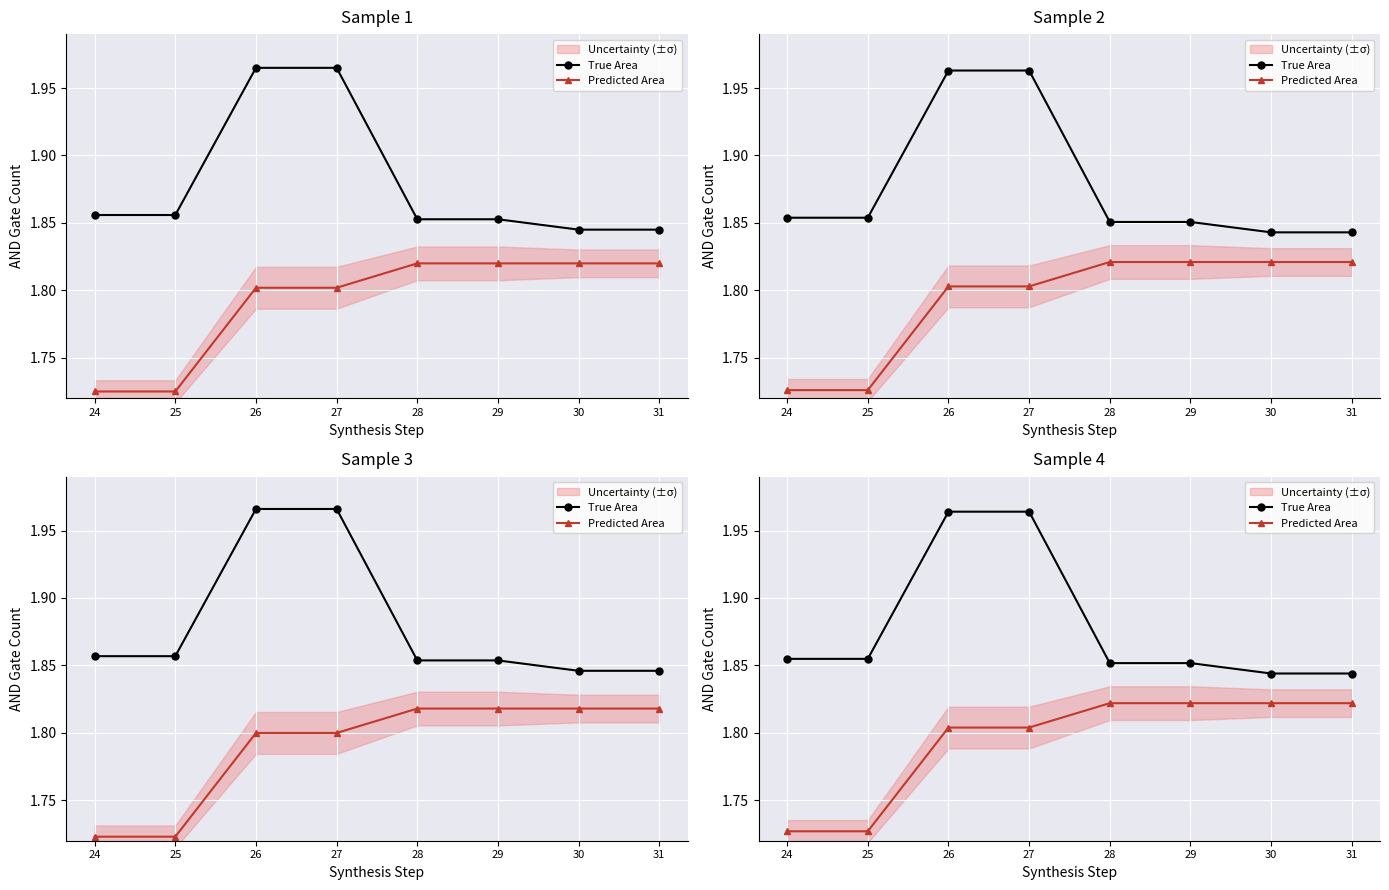

What is the greatest value displayed?

2.0